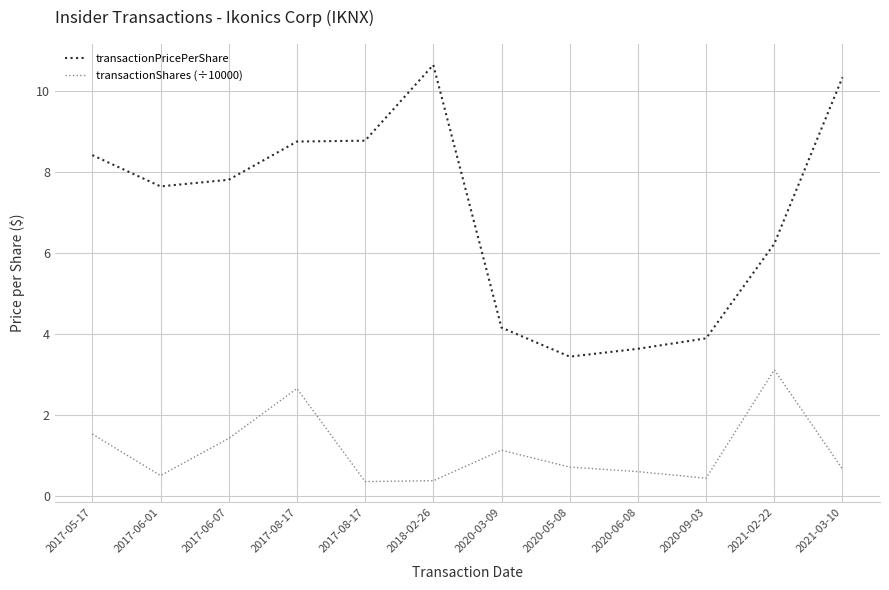

Is this an area chart (filled region under the line)?

No